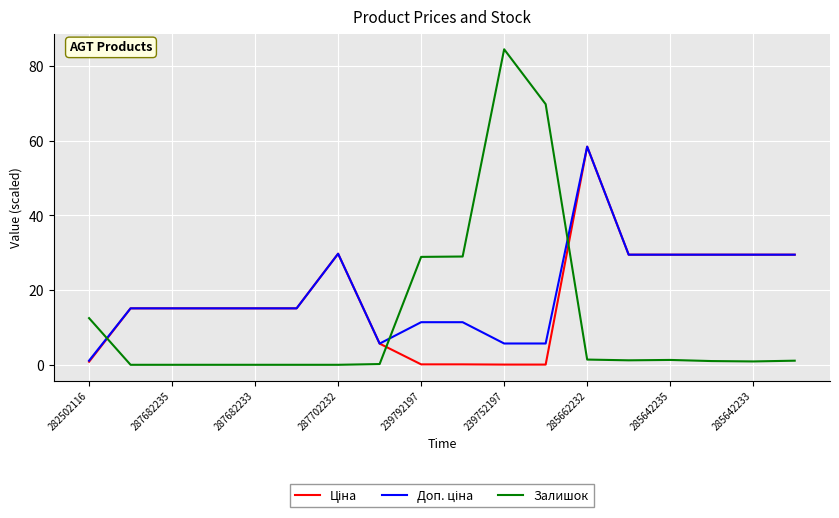

How many lines are shown in the chart?

3